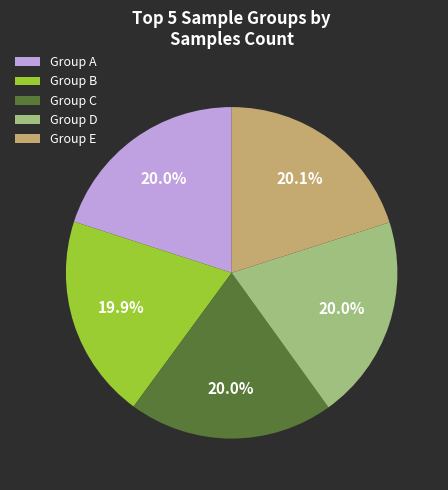

How many slices are in this pie chart?

5